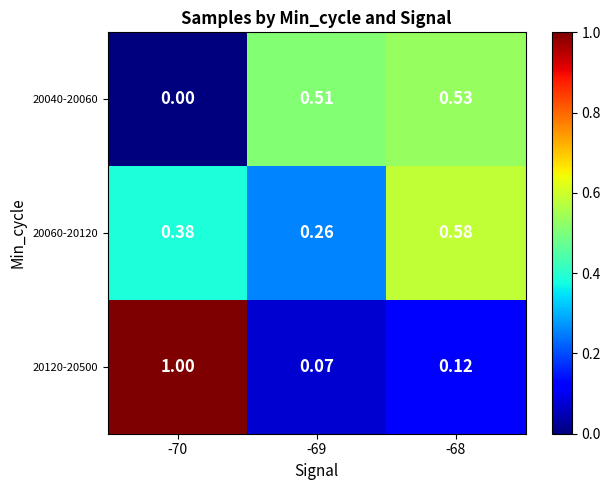

What is the maximum value shown in the chart?

1.0